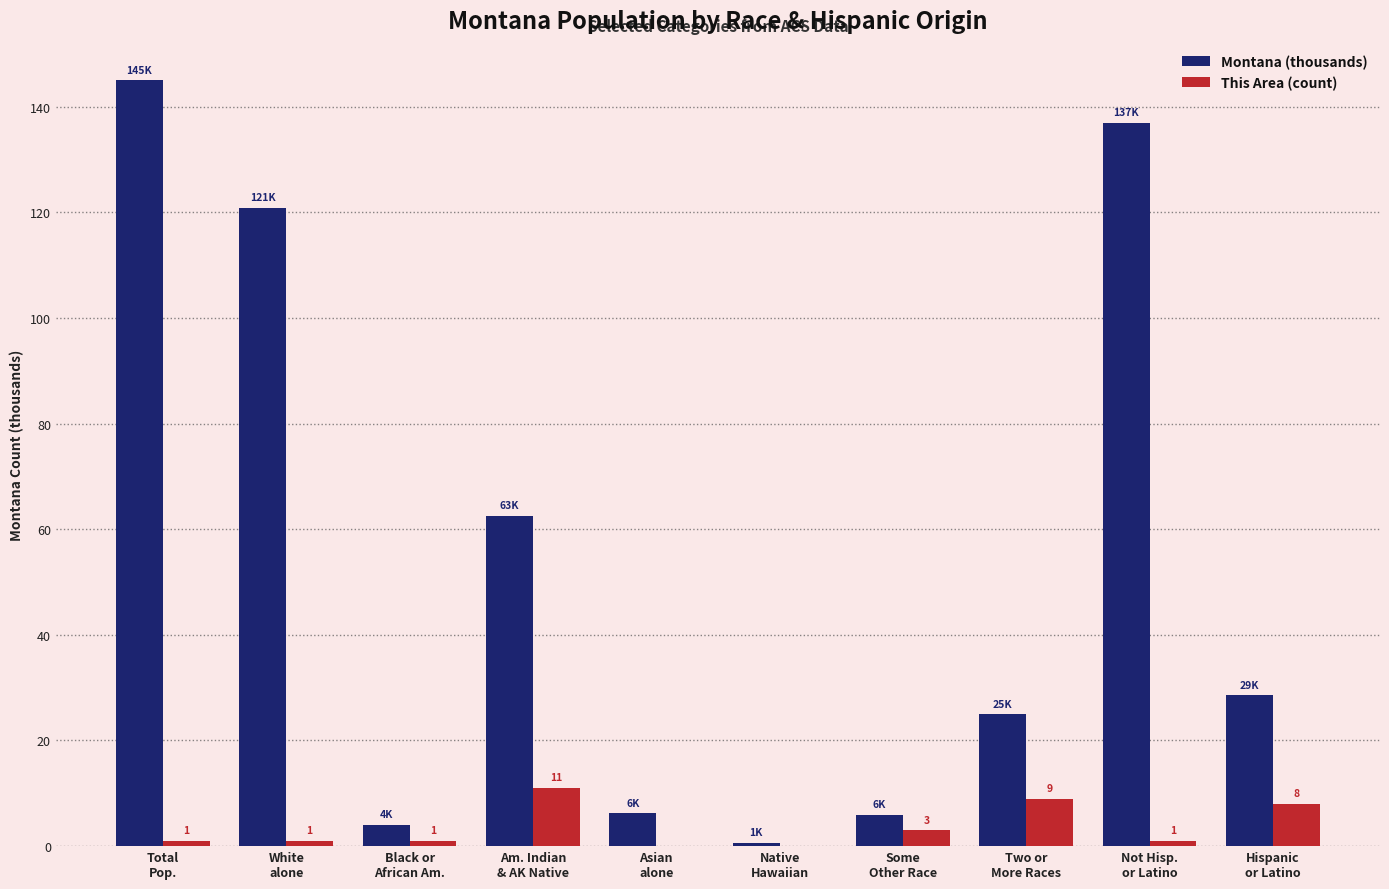

Which series has the largest total across all categories?

Montana (thousands)